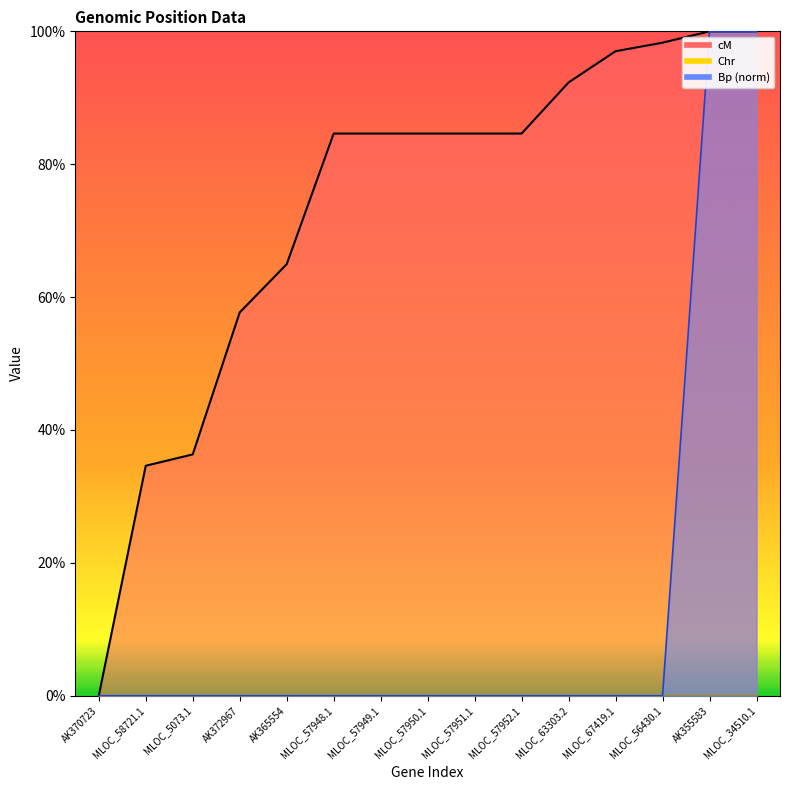

Which series has the largest total across all categories?

cM